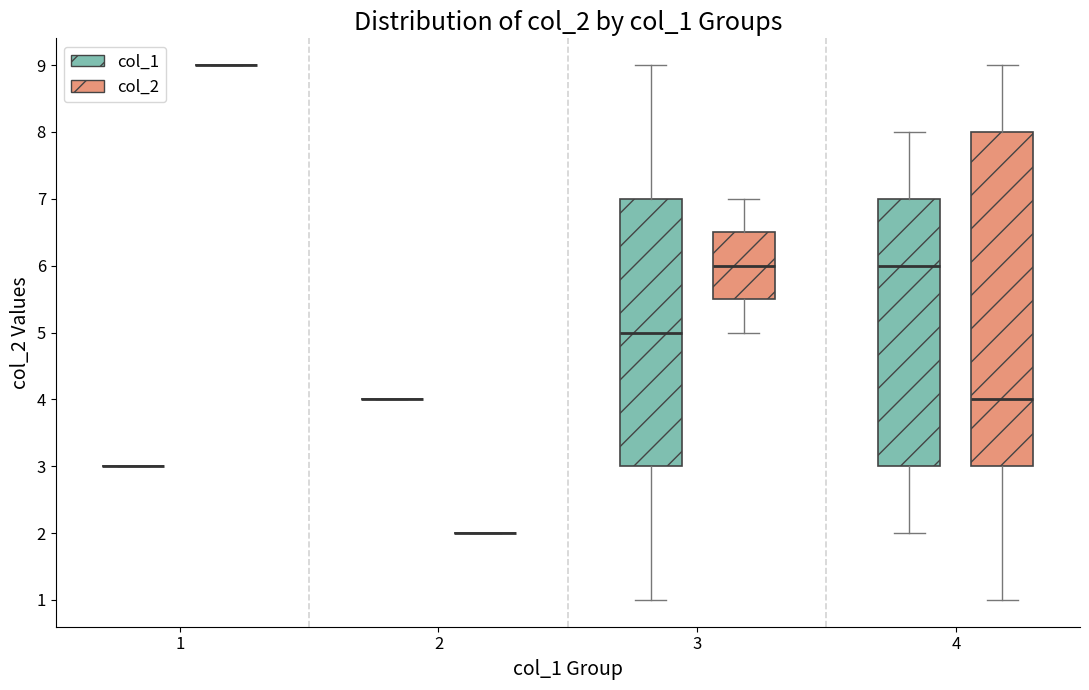

Reading left to right, read every box against the y-axis: the position of its median line, the range the box covers, and the ends of its whiskers. The values are not printed on the chart, so give them approximately, as read against the axis.

1 (col_1): box collapsed to a line at 3.0, whiskers 3.0 to 3.0
1 (col_2): box collapsed to a line at 9.0, whiskers 9.0 to 9.0
2 (col_1): box collapsed to a line at 4.0, whiskers 4.0 to 4.0
2 (col_2): box collapsed to a line at 2.0, whiskers 2.0 to 2.0
3 (col_1): median 5.0, box 3.0 to 7.0, whiskers 1.0 to 9.0
3 (col_2): median 6.0, box 5.5 to 6.5, whiskers 5.0 to 7.0
4 (col_1): median 6.0, box 3.0 to 7.0, whiskers 2.0 to 8.0
4 (col_2): median 4.0, box 3.0 to 8.0, whiskers 1.0 to 9.0